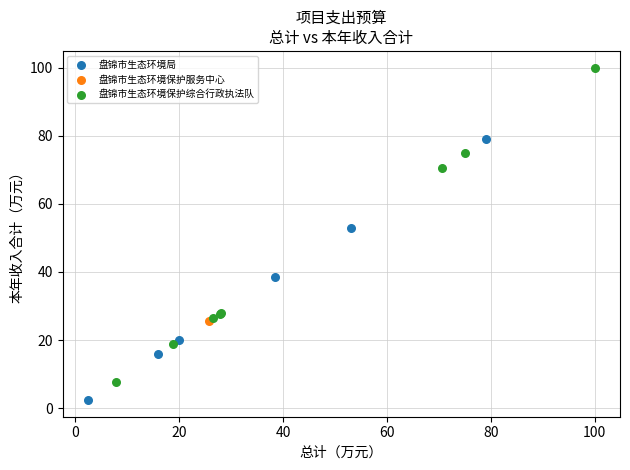

What are all the series names shown in the legend?

盘锦市生态环境局, 盘锦市生态环境保护服务中心, 盘锦市生态环境保护综合行政执法队